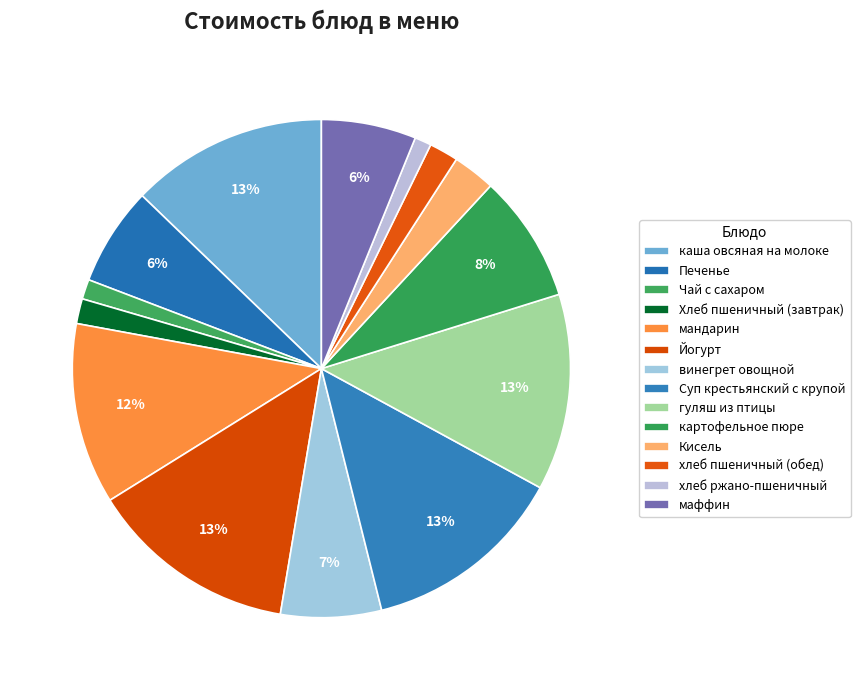

To the nearest percent, what is the difference between the Кисель and хлеб ржано-пшеничный slice percentages?

2%